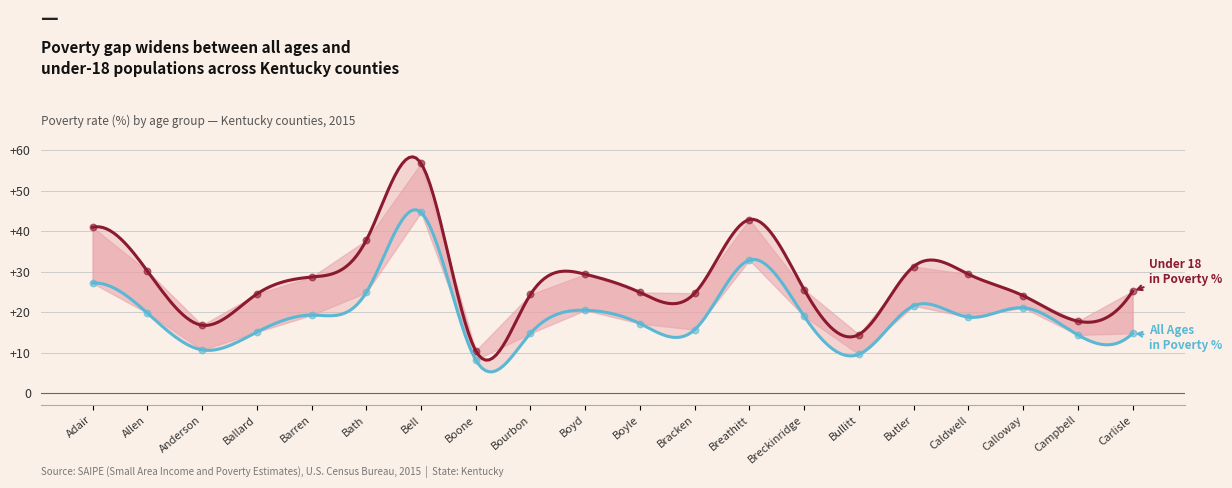

At how many categories does at least one series exceed 10?

20